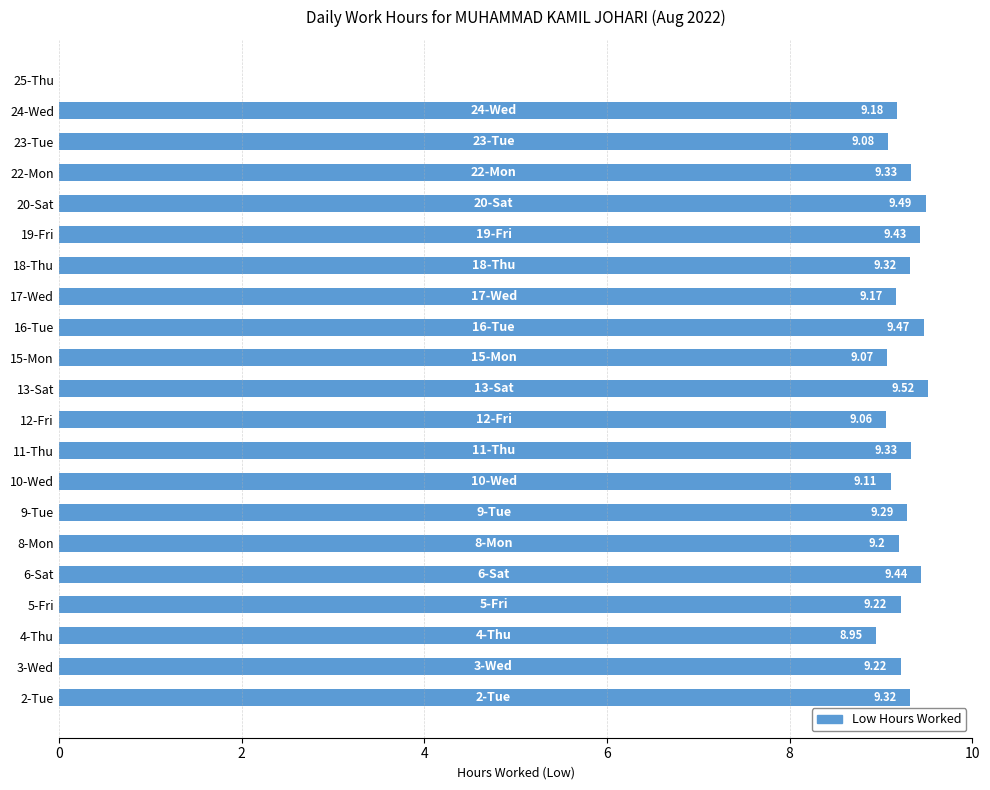

Which has a higher value, 12-Fri or 10-Wed?

10-Wed